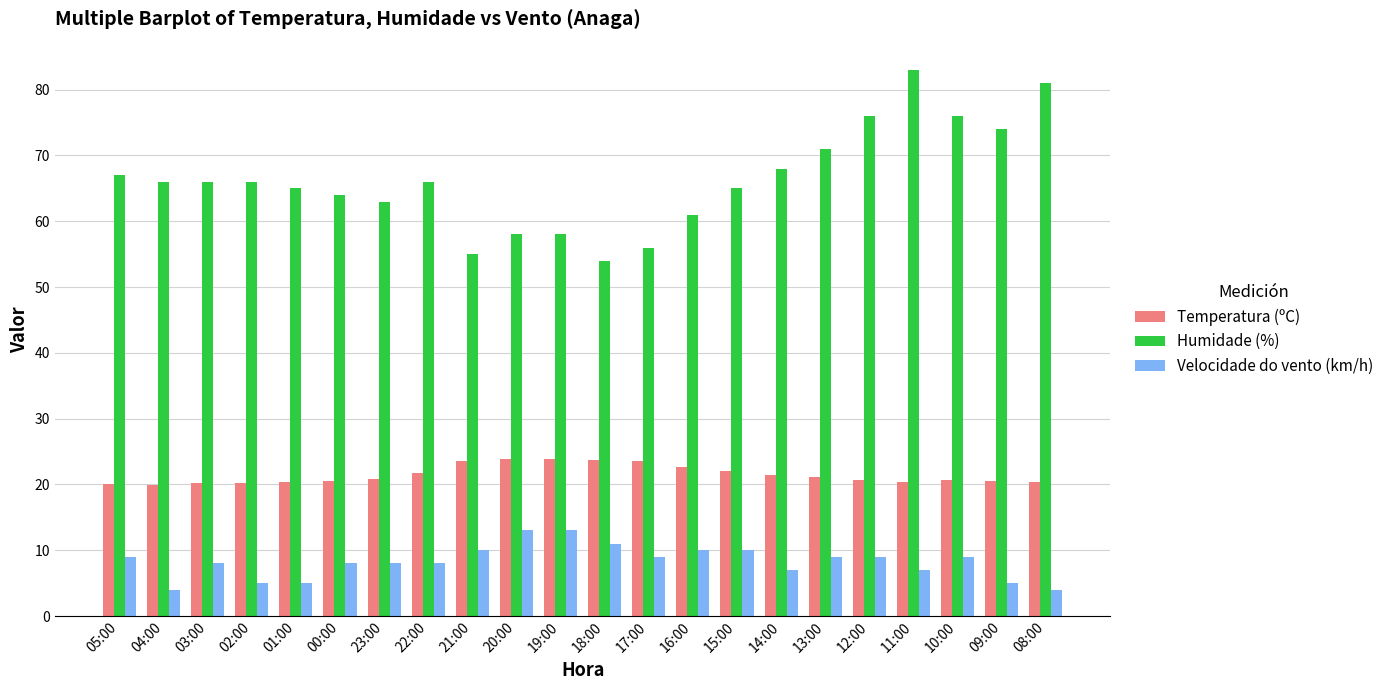

What is the total value across all series at 15:00?

97.0